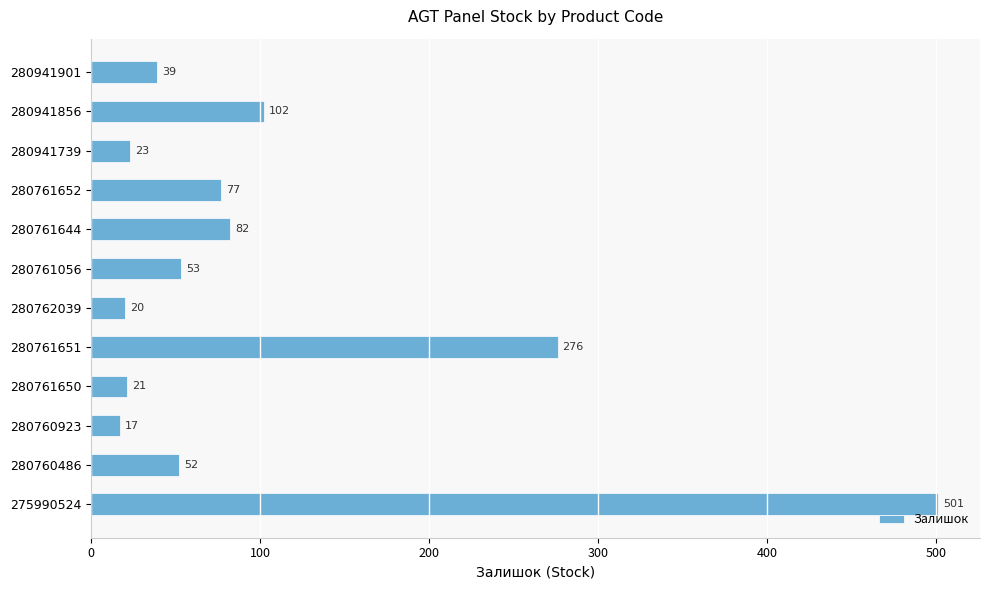

Reading top to bottom, extract all data points from this chart.

39	102	23	77	82	53	20	276	21	17	52	501